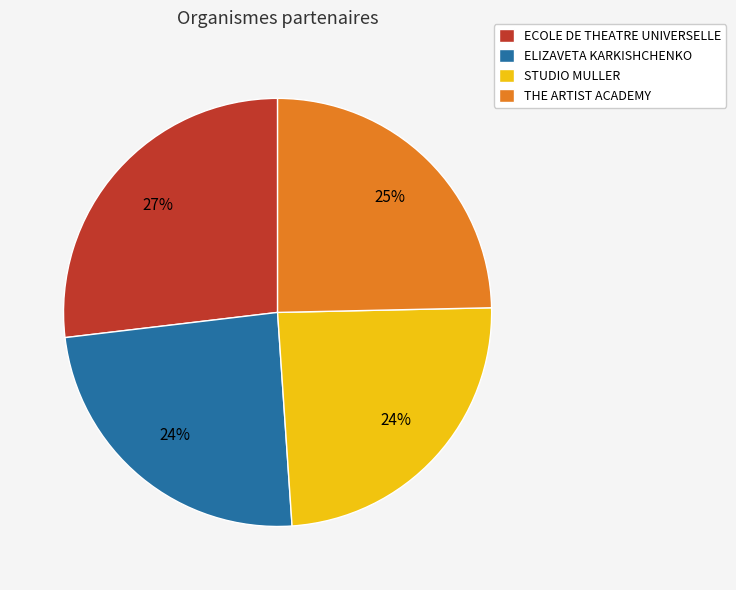

To the nearest percent, what portion does ELIZAVETA KARKISHCHENKO represent?

24%